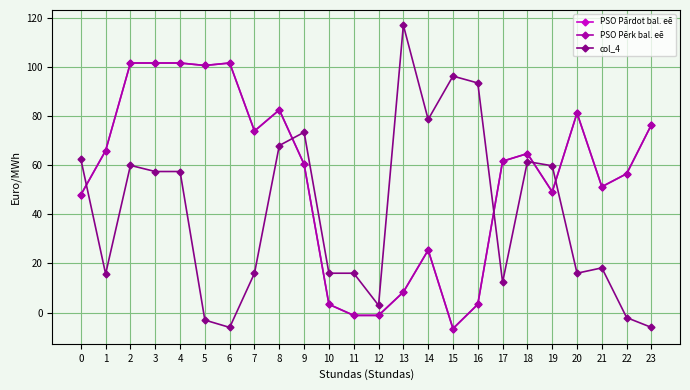

Reading right to left, extract all data points from this chart.

PSO Pārdot bal. eē: 23=76.5	22=56.5	21=51.2	20=81.2	19=49.2	18=64.8	17=61.6	16=3.4	15=-6.5	14=25.4	13=8.3	12=-1.2	11=-1.2	10=3.4	9=60.4	8=82.5	7=74.0	6=101.7	5=100.7	4=101.7	3=101.7	2=101.7	1=66.0	0=47.9
PSO Pērk bal. eē: 23=76.5	22=56.5	21=51.2	20=81.2	19=49.2	18=64.8	17=61.6	16=3.4	15=-6.5	14=25.4	13=8.3	12=-1.2	11=-1.2	10=3.4	9=60.4	8=82.5	7=74.0	6=101.7	5=100.7	4=101.7	3=101.7	2=101.7	1=66.0	0=47.9
col_4: 23=-6.1	22=-2.1	21=18.2	20=16.0	19=59.8	18=61.5	17=12.3	16=93.5	15=96.3	14=78.7	13=117.1	12=2.9	11=16.0	10=16.0	9=73.4	8=68.0	7=16.0	6=-6.1	5=-3.1	4=57.5	3=57.5	2=60.0	1=15.7	0=62.5